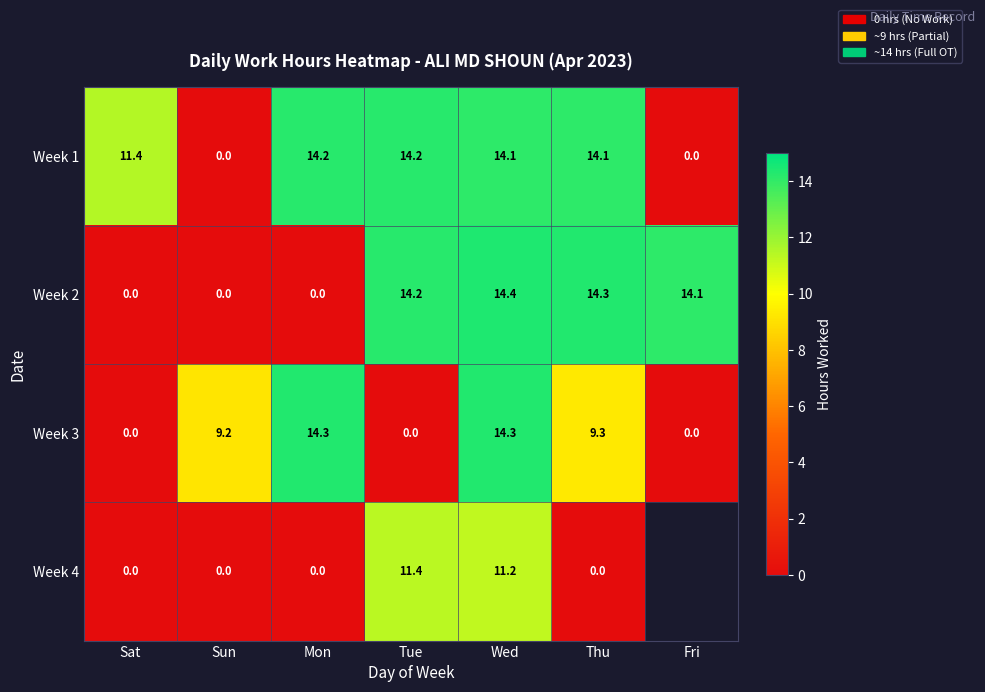

Which label corresponds to the largest value in the chart?

Wed